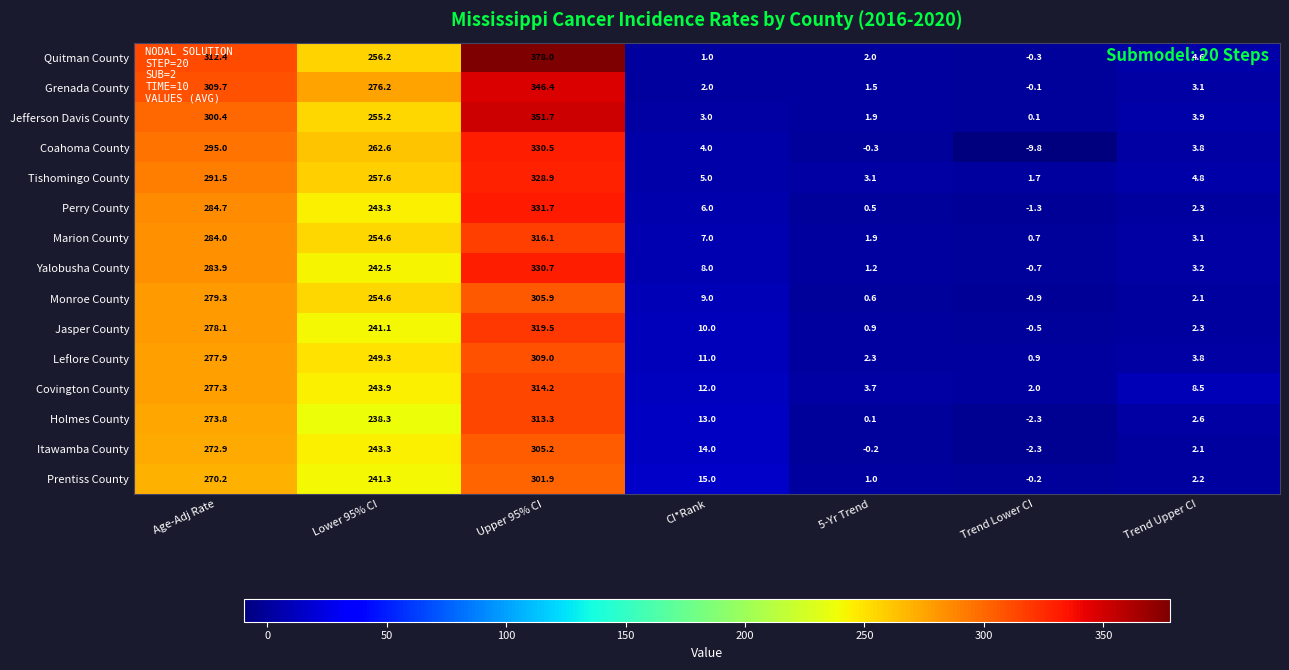

Which category has the highest value in the Grenada County series?

Upper 95% CI